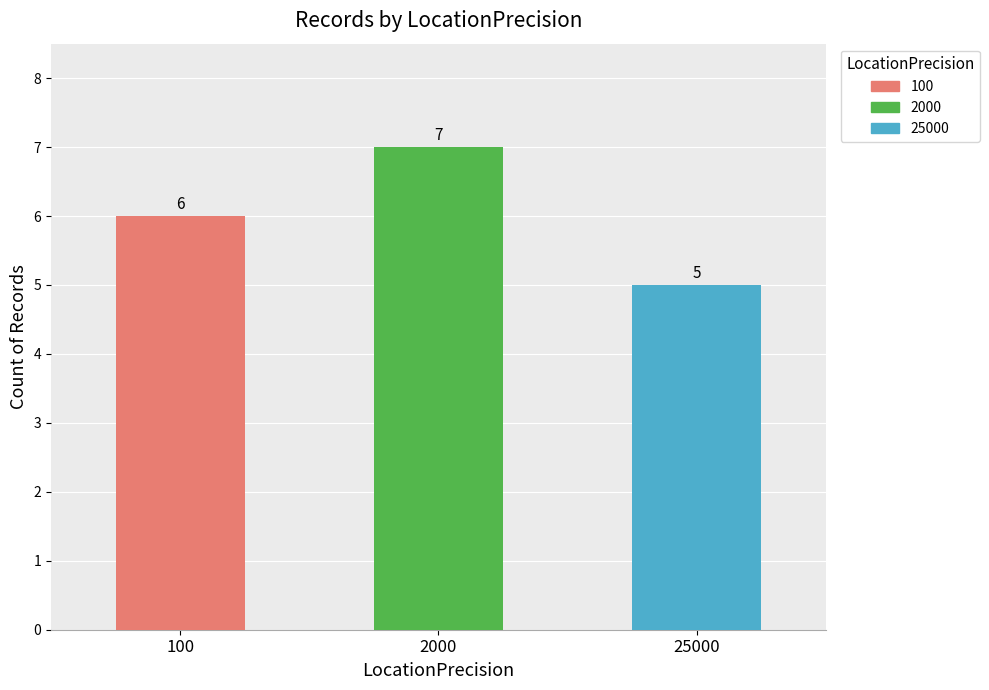

What is the change in value from 100 to 2000?

+1